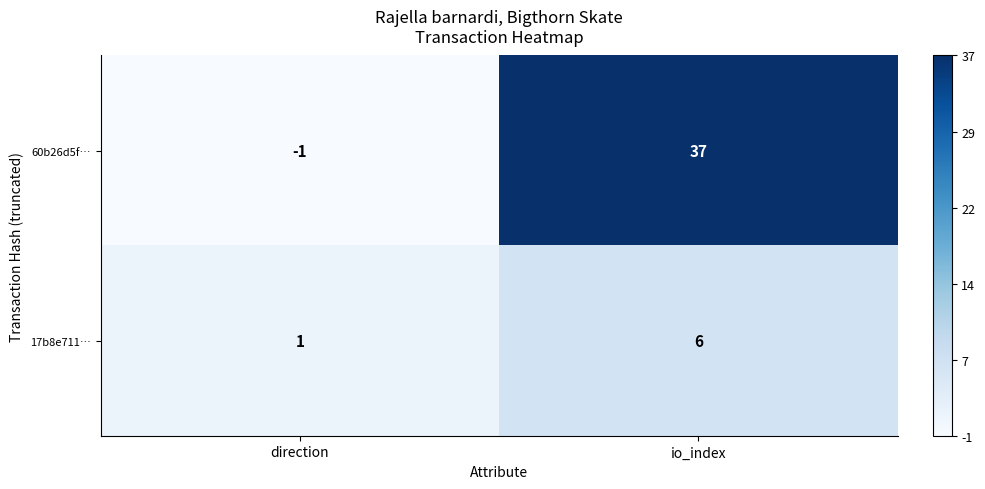

True or false: 17b8e711… has a value of 8 at io_index.

False